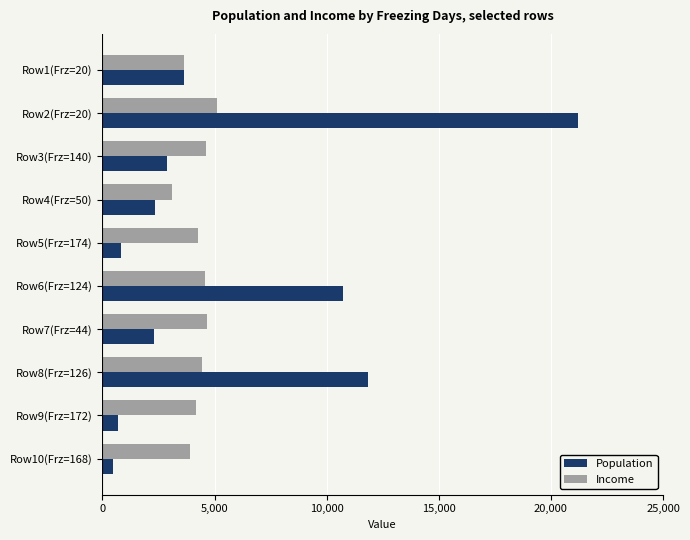

The value of Population at Row9(Frz=172) is 681. True or false?

True